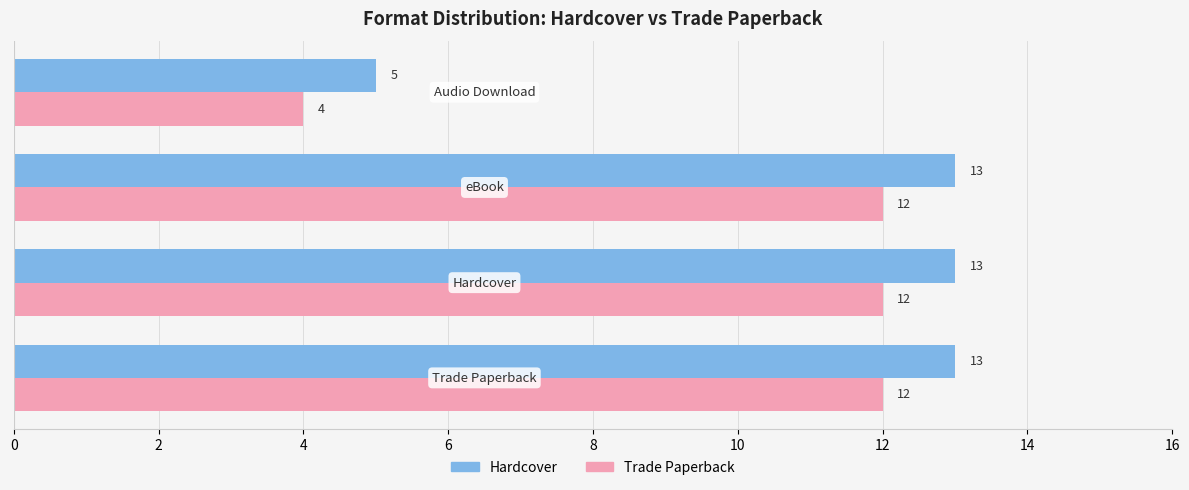

List the series in order of their overall mean, lowest first.

Trade Paperback, Hardcover